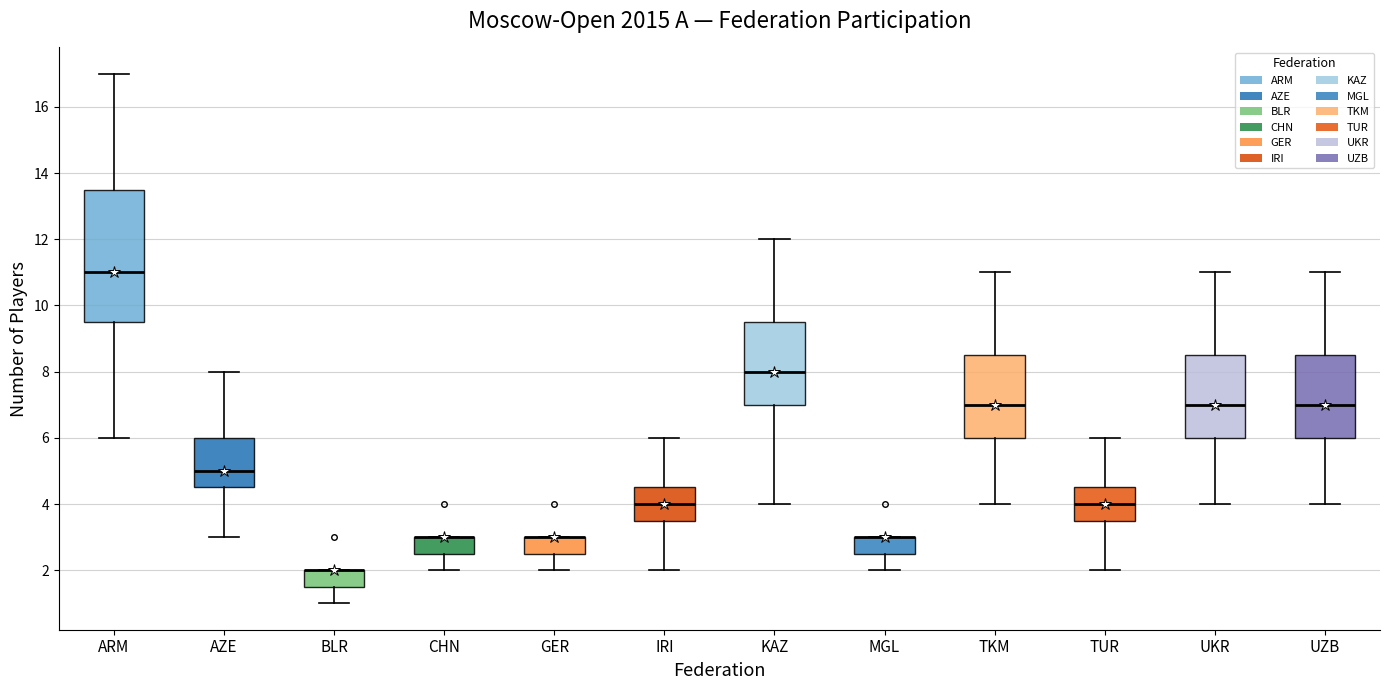

Reading left to right, read every box against the y-axis: the position of its median line, the range the box covers, and the ends of its whiskers. The values are not printed on the chart, so give them approximately, as read against the axis.

ARM: median 11.0, box 9.6 to 13.6, whiskers 6.0 to 17.0
AZE: median 5.0, box 4.6 to 6.0, whiskers 3.0 to 8.0
BLR: median 2.0 (drawn on the box's upper edge), box 1.6 to 2.0, whiskers 1.0 to 2.0
CHN: median 3.0 (drawn on the box's upper edge), box 2.6 to 3.0, whiskers 2.0 to 3.0
GER: median 3.0 (drawn on the box's upper edge), box 2.6 to 3.0, whiskers 2.0 to 3.0
IRI: median 4.0, box 3.6 to 4.6, whiskers 2.0 to 6.0
KAZ: median 8.0, box 7.0 to 9.6, whiskers 4.0 to 12.0
MGL: median 3.0 (drawn on the box's upper edge), box 2.6 to 3.0, whiskers 2.0 to 3.0
TKM: median 7.0, box 6.0 to 8.6, whiskers 4.0 to 11.0
TUR: median 4.0, box 3.6 to 4.6, whiskers 2.0 to 6.0
UKR: median 7.0, box 6.0 to 8.6, whiskers 4.0 to 11.0
UZB: median 7.0, box 6.0 to 8.6, whiskers 4.0 to 11.0